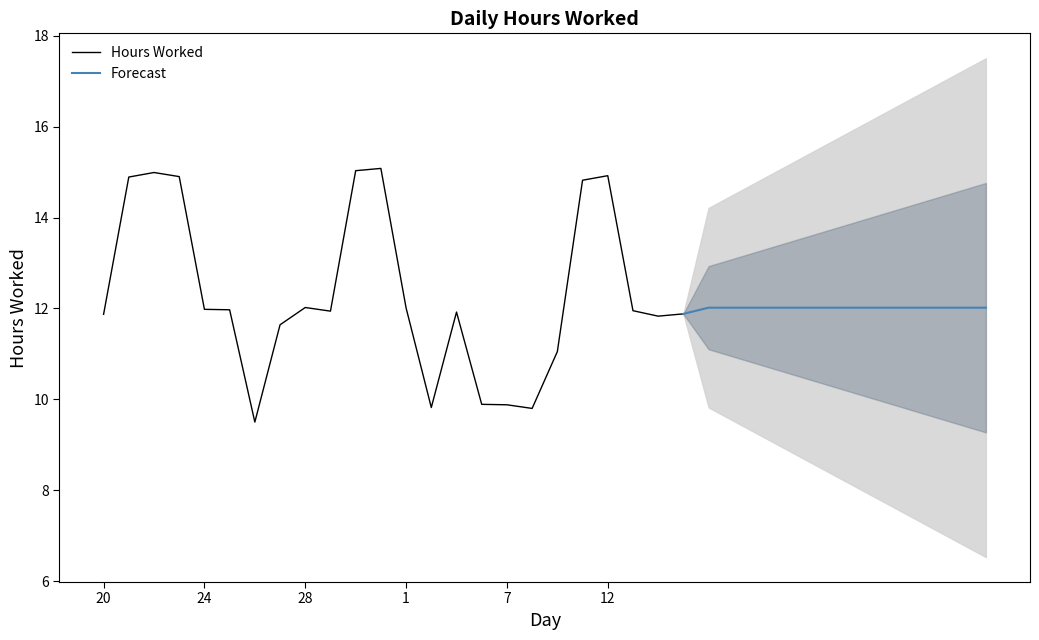

Approximately how many times larger is the value at 30 compared to 11?

1.0